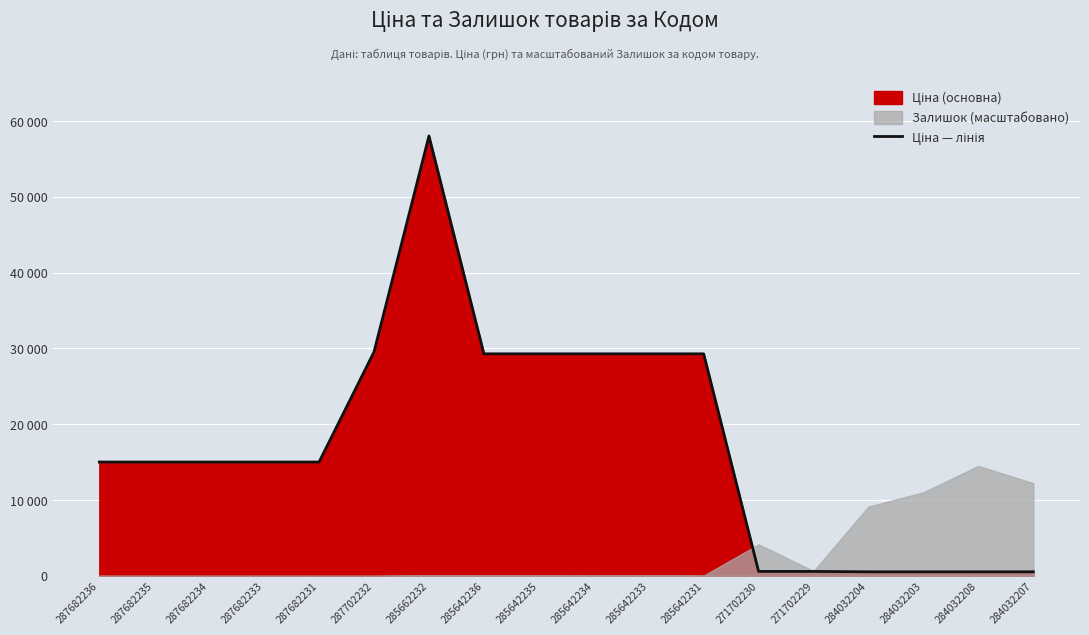

Reading right to left, what are all the values shown in this chart?

535.4	535.4	535.4	535.4	586.0	586.0	29294.9	29294.9	29294.9	29294.9	29294.9	58037.0	29548.9	15019.2	15019.2	15019.2	15019.2	15019.2